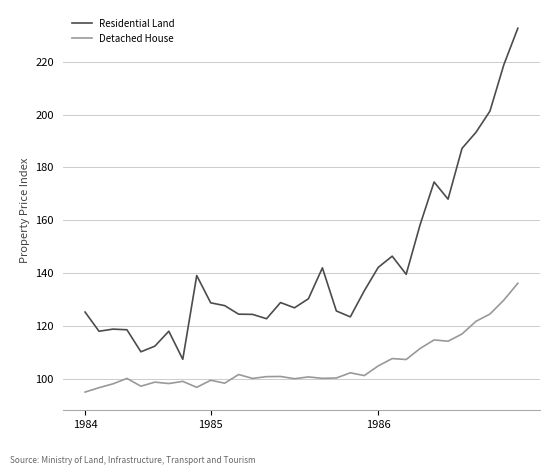

Which series has the largest range (max minus min)?

Residential Land